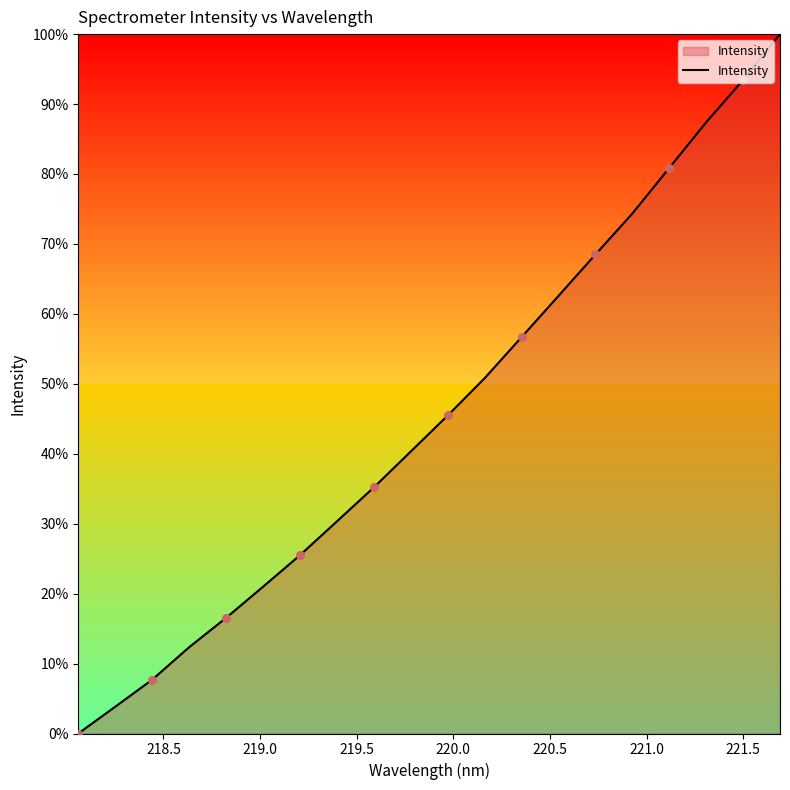

What is the maximum value shown in the chart?

100.0